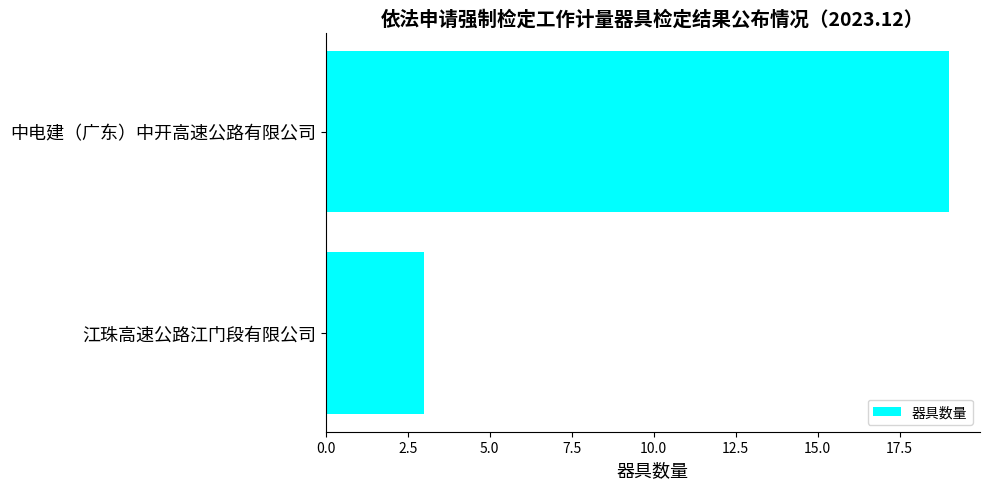

The chart shows a value of 3 at 江珠高速公路江门段有限公司. True or false?

True